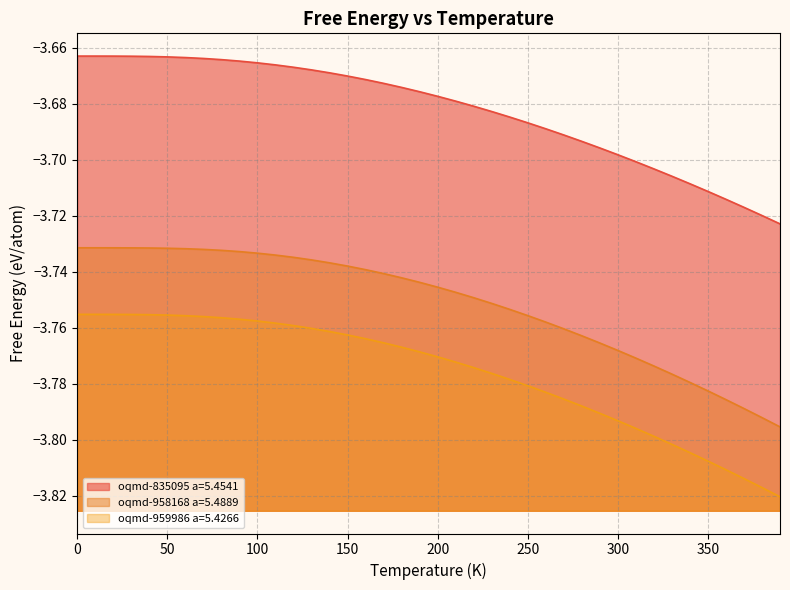

What is the spread (max minus min) of values at 70?

0.1